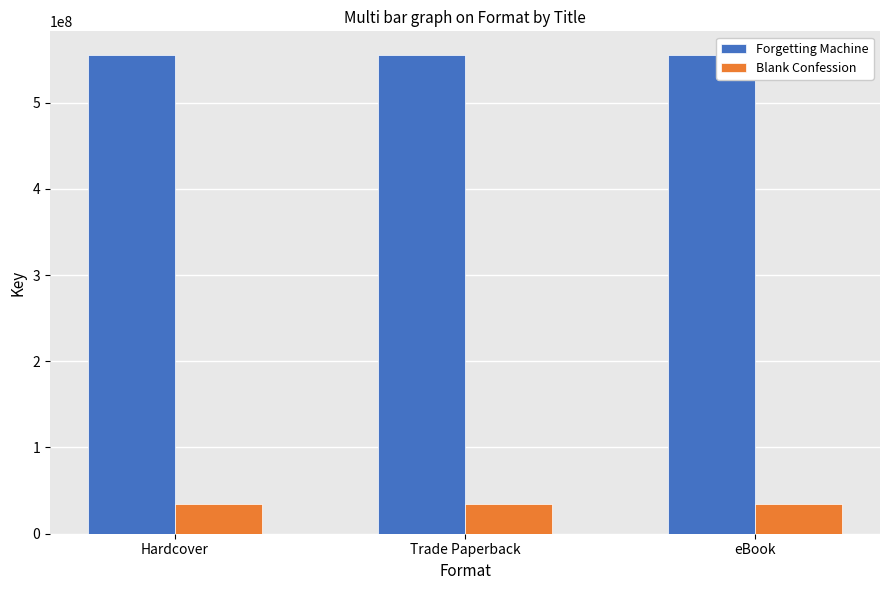

Reading left to right, extract all data points from this chart.

Forgetting Machine: 554832487	554832487	554832487
Blank Confession: 34784289	34784289	34784289